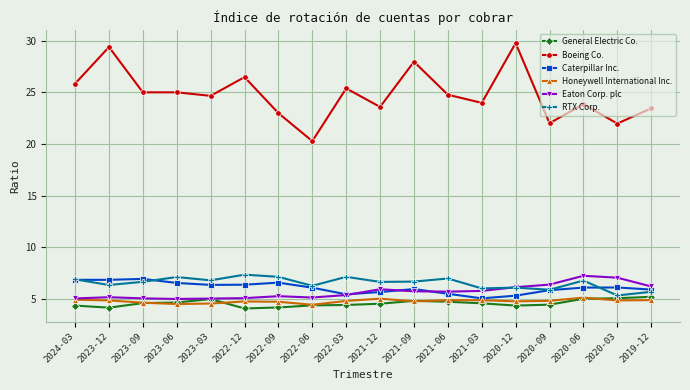

Which series has the largest total across all categories?

Boeing Co.